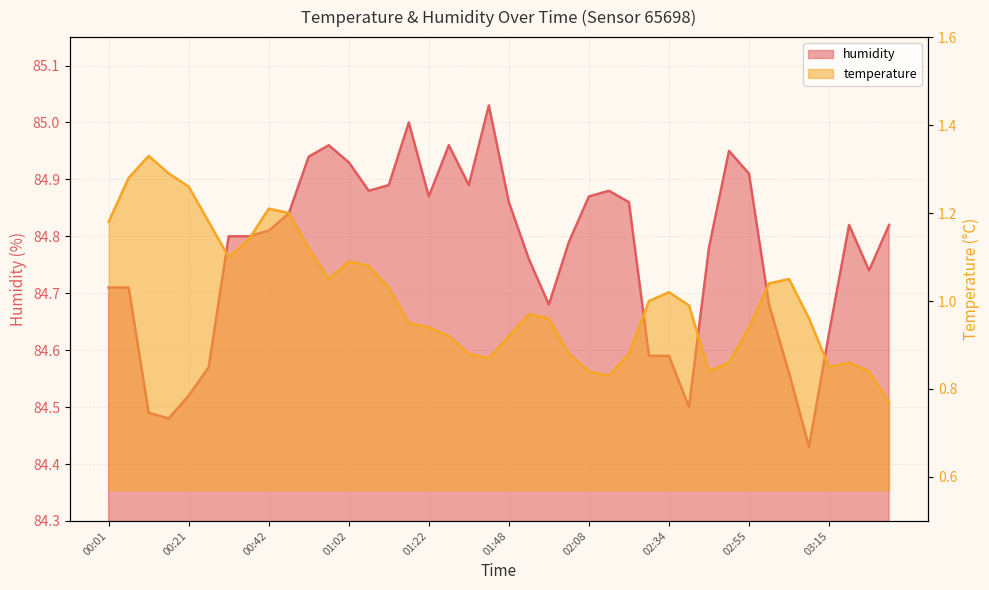

How many lines are shown in the chart?

2